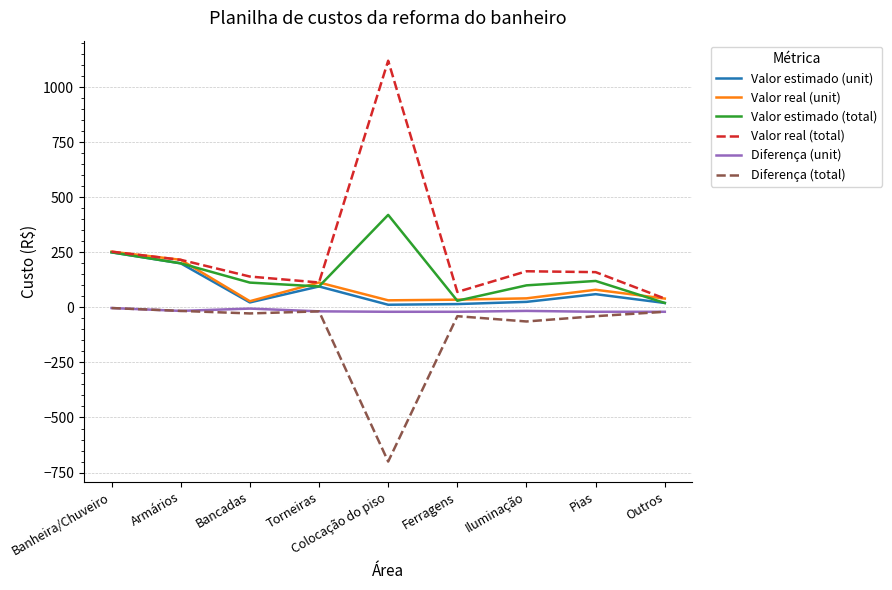

What value does the Valor estimado (unit) series have at Outros?

20.0